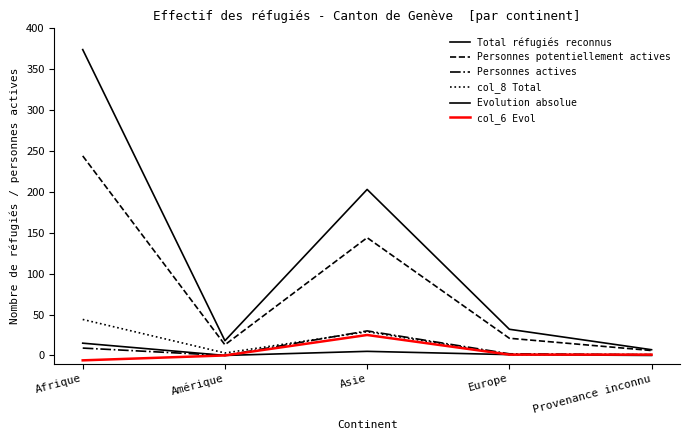

Is it true that Personnes actives equals 1 at Provenance inconnu?

False